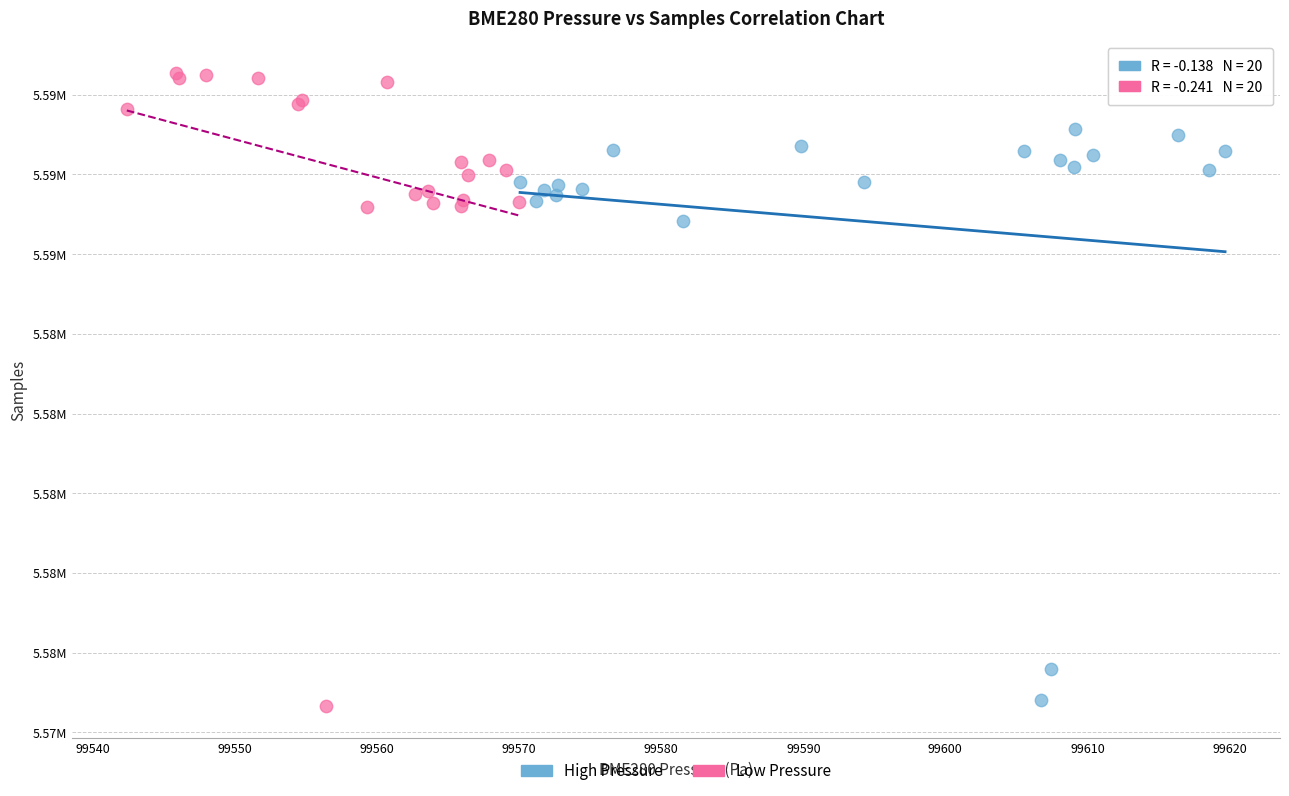

Which series reaches the minimum Y coordinate?

Low Pressure